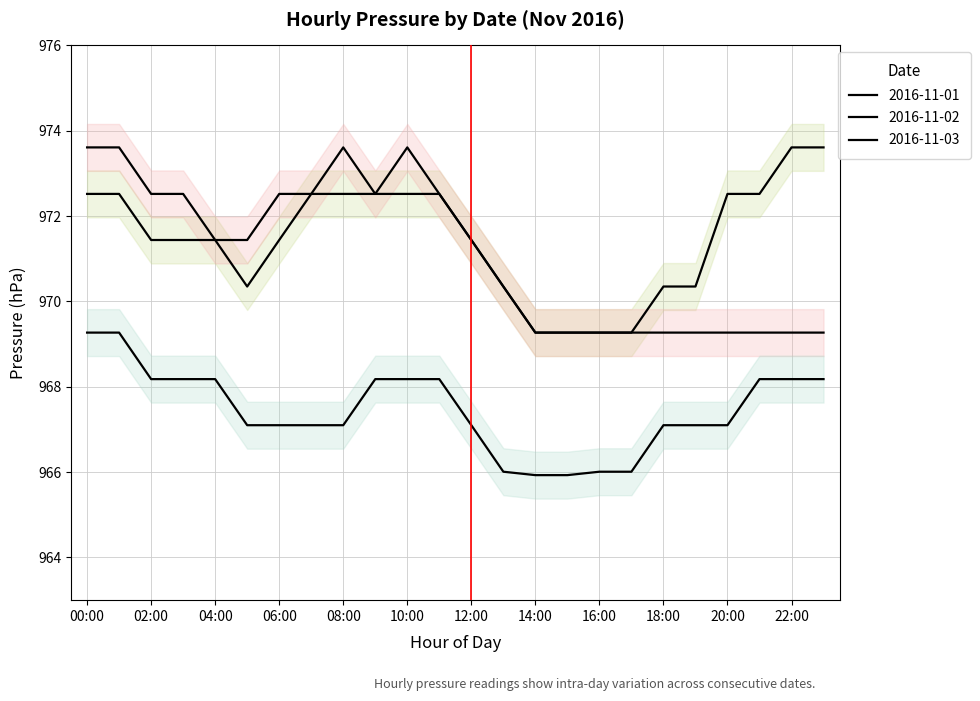

True or false: 2016-11-02 and 2016-11-03 cross at least once.

False